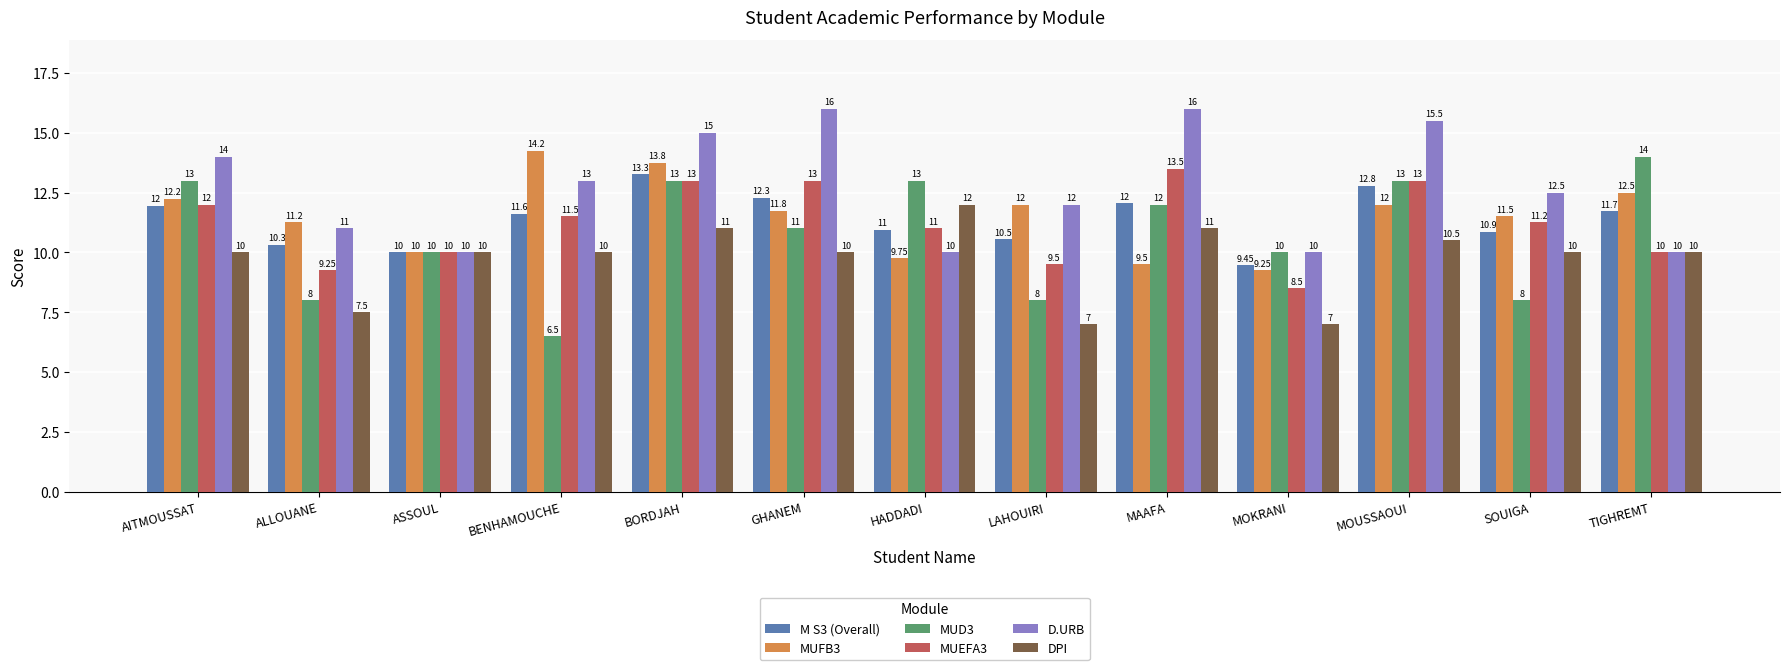

At how many categories does at least one series exceed 7?

13